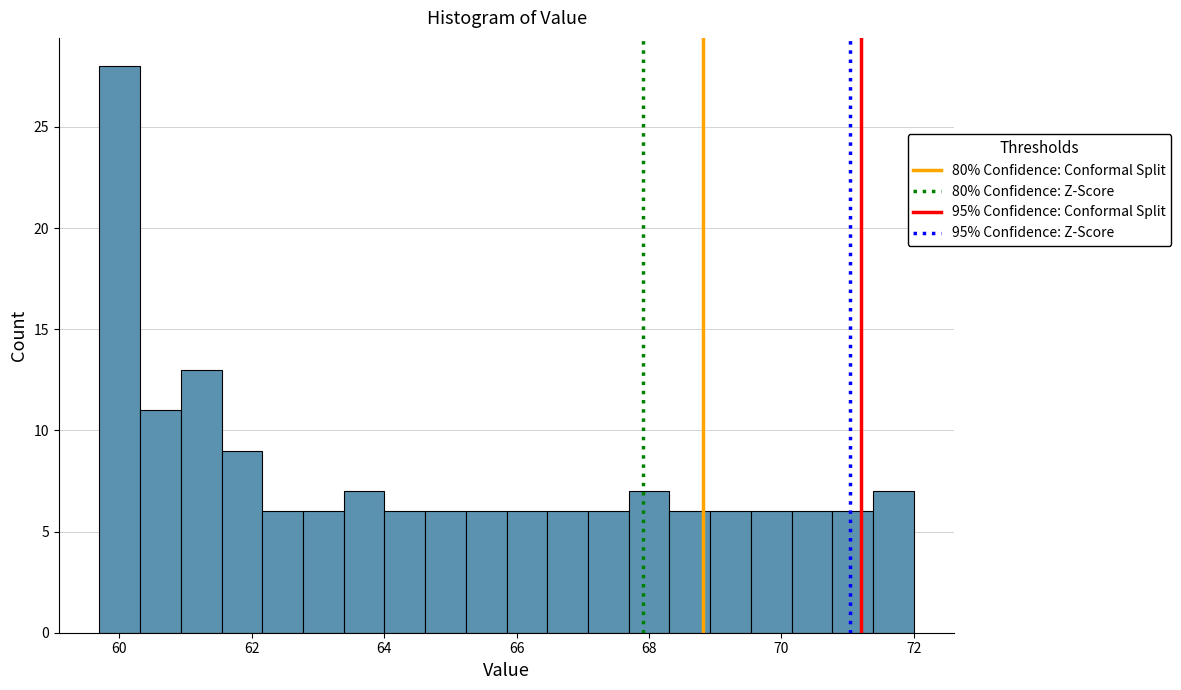

Read against the x-axis, roughly where is the centre of the tallest bar?

60.0